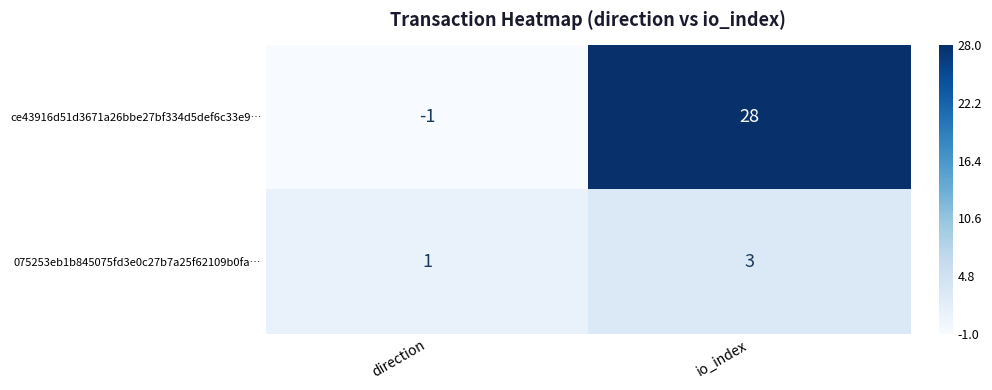

Reading left to right, what are all the values shown in this chart?

ce43916d51d3671a26bbe27bf334d5def6c33e9…: -1	28
075253eb1b845075fd3e0c27b7a25f62109b0fa…: 1	3